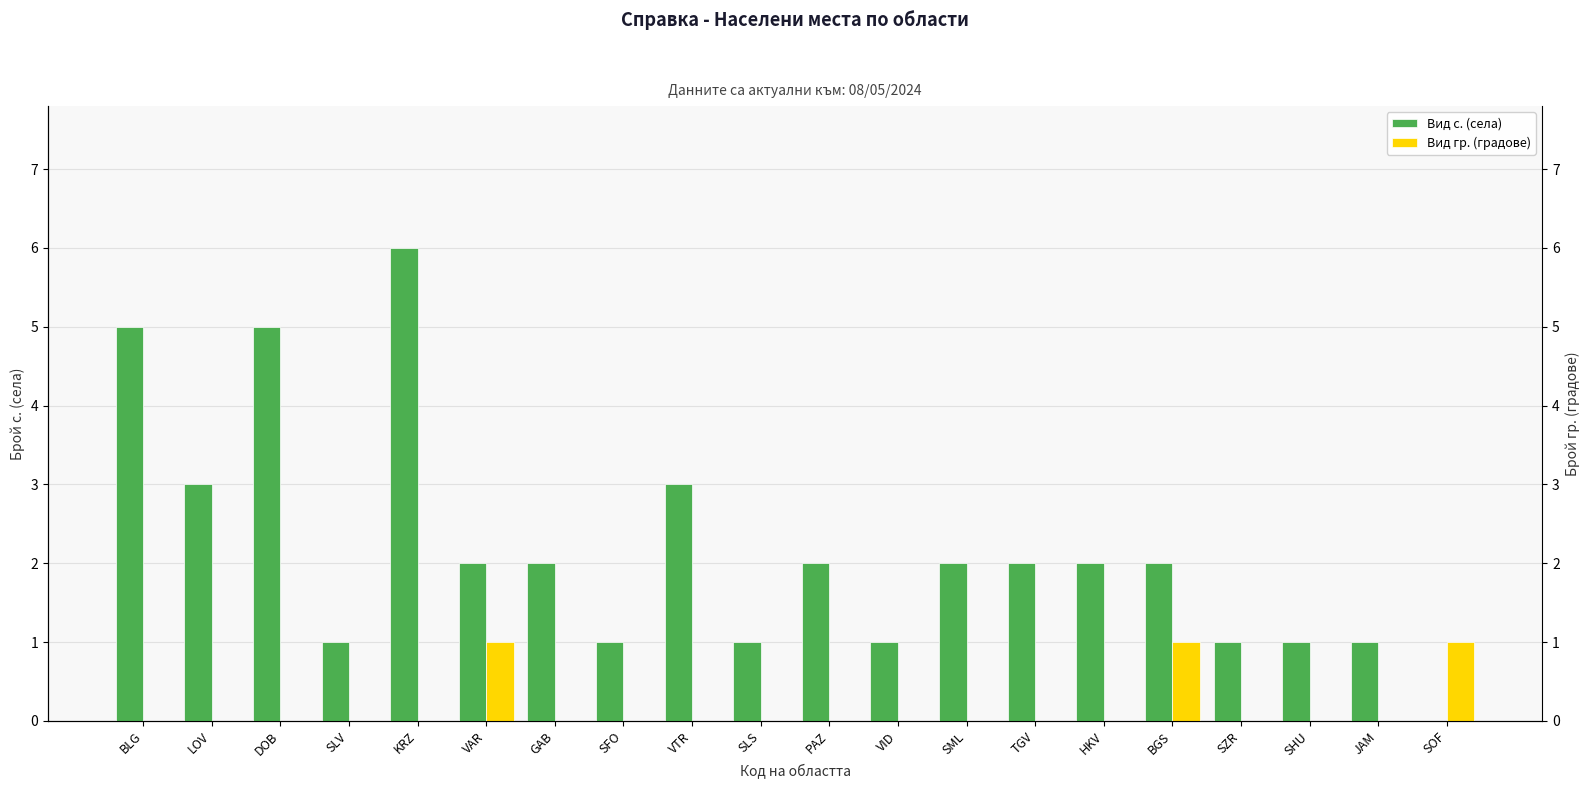

Where is Вид с. (села) nearest to the value 3?

LOV